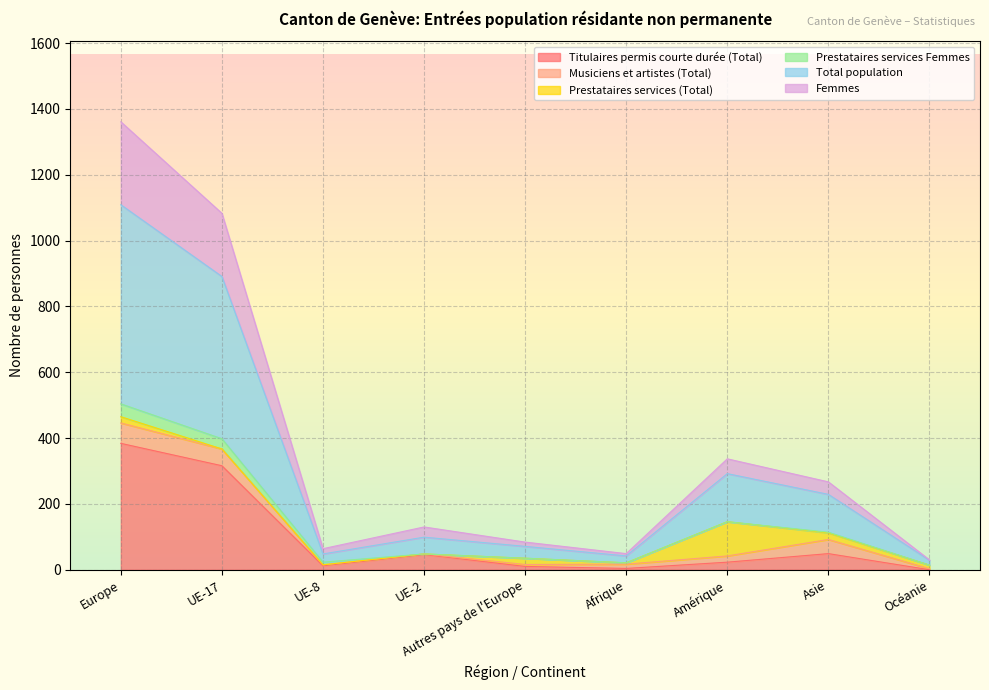

Does the chart display data point markers on the line(s)?

No